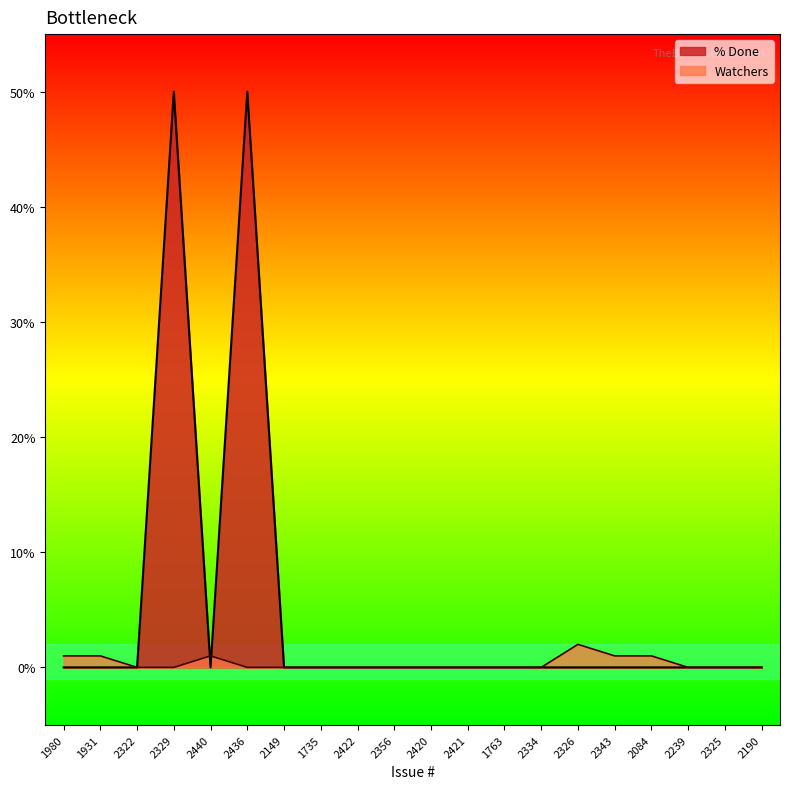

Which series ends up on top after the final intersection of Watchers and % Done?

% Done